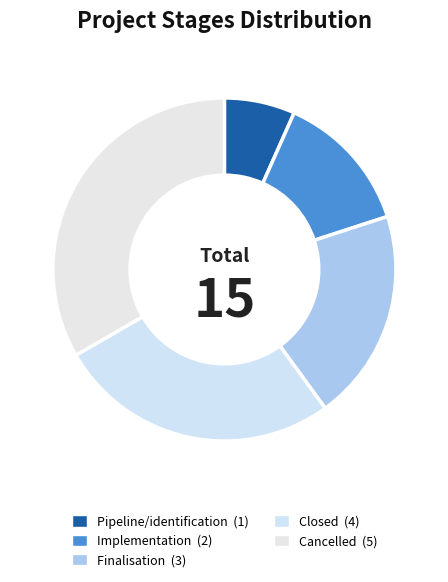

Count the number of slices in the pie.

5